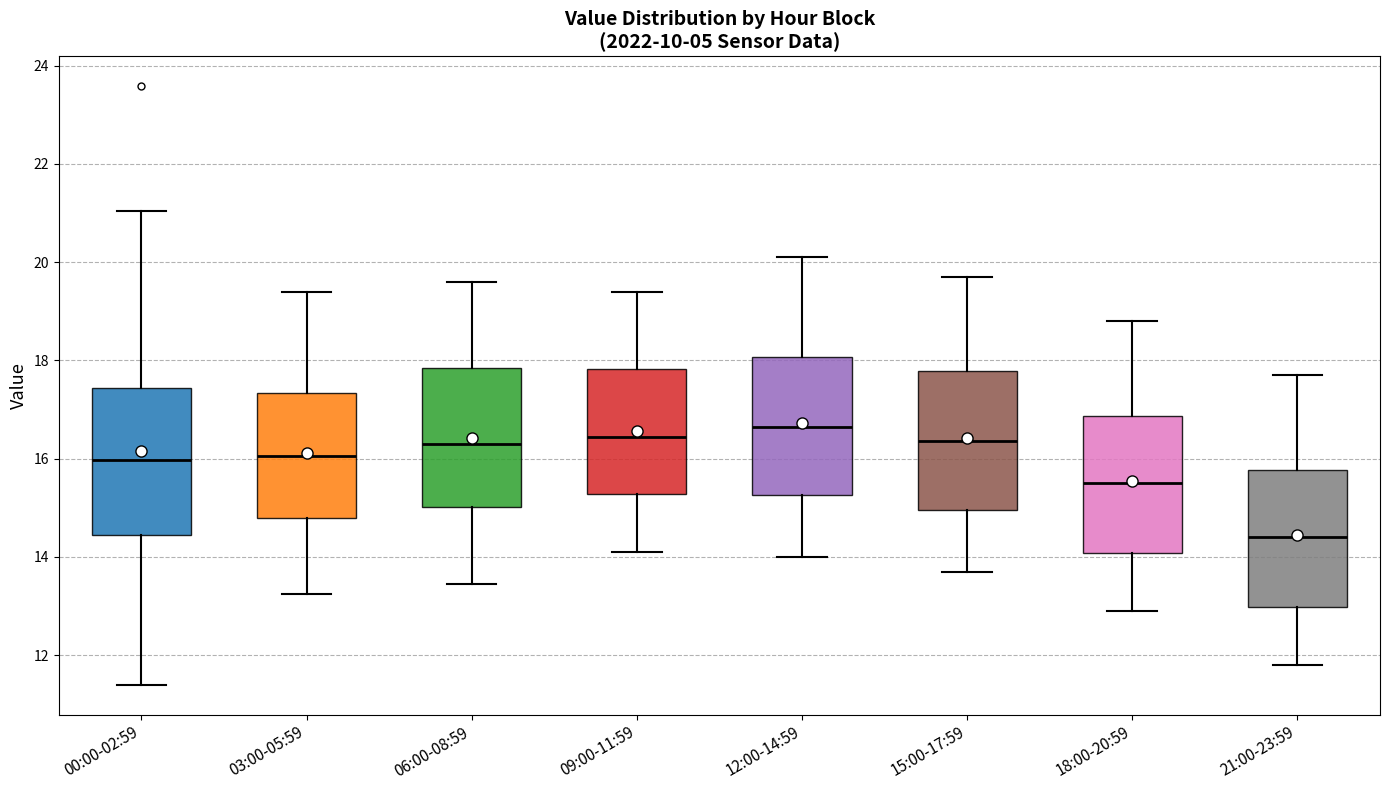

Reading left to right, read every box against the y-axis: the position of its median line, the range the box covers, and the ends of its whiskers. The values are not printed on the chart, so give them approximately, as read against the axis.

00:00-02:59: median 16.0, box 14.4 to 17.4, whiskers 11.4 to 21.0
03:00-05:59: median 16.0, box 14.8 to 17.4, whiskers 13.2 to 19.4
06:00-08:59: median 16.4, box 15.0 to 17.8, whiskers 13.4 to 19.6
09:00-11:59: median 16.4, box 15.2 to 17.8, whiskers 14.2 to 19.4
12:00-14:59: median 16.6, box 15.2 to 18.0, whiskers 14.0 to 20.2
15:00-17:59: median 16.4, box 15.0 to 17.8, whiskers 13.8 to 19.8
18:00-20:59: median 15.6, box 14.0 to 16.8, whiskers 13.0 to 18.8
21:00-23:59: median 14.4, box 13.0 to 15.8, whiskers 11.8 to 17.8